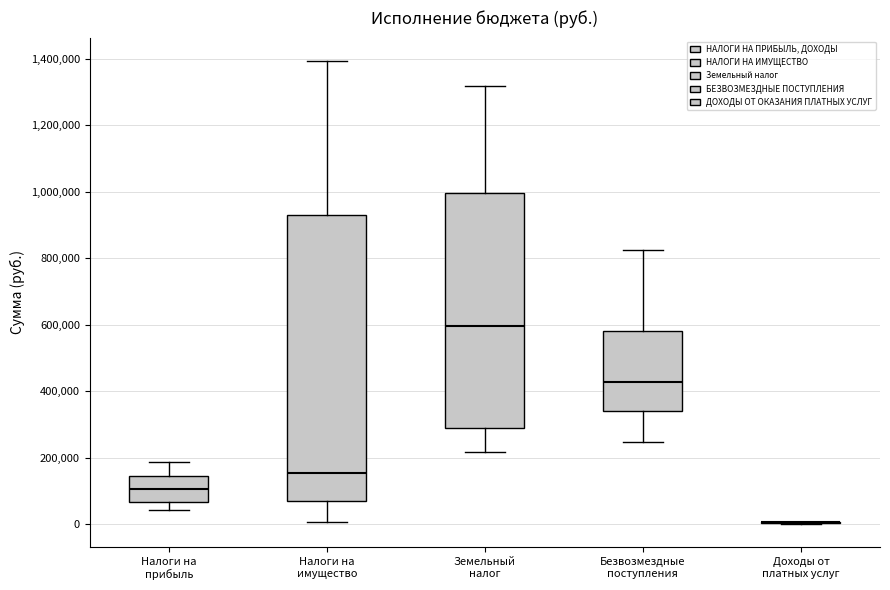

Reading left to right, read every box against the y-axis: the position of its median line, the range the box covers, and the ends of its whiskers. The values are not printed on the chart, so give them approximately, as read against the axis.

Налоги на прибыль: median 100000, box 60000 to 140000, whiskers 40000 to 180000
Налоги на имущество: median 160000, box 80000 to 940000, whiskers 0 to 1400000
Земельный налог: median 600000, box 300000 to 1000000, whiskers 220000 to 1320000
Безвозмездные поступления: median 420000, box 340000 to 580000, whiskers 240000 to 820000
Доходы от платных услуг: box collapsed to a line at 0, whiskers 0 to 0